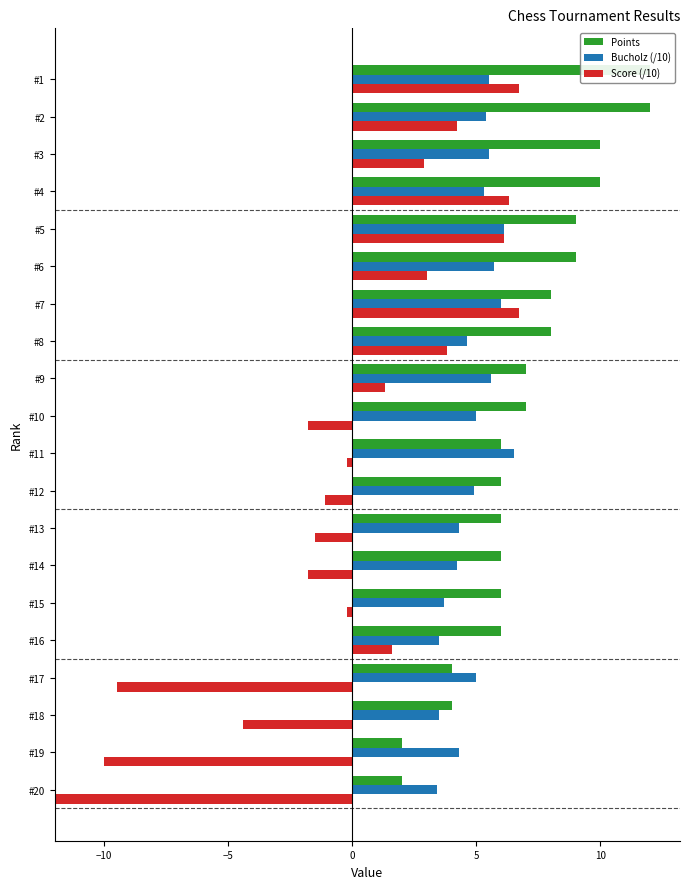

The value of Bucholz (/10) at #13 is 6.0. True or false?

False